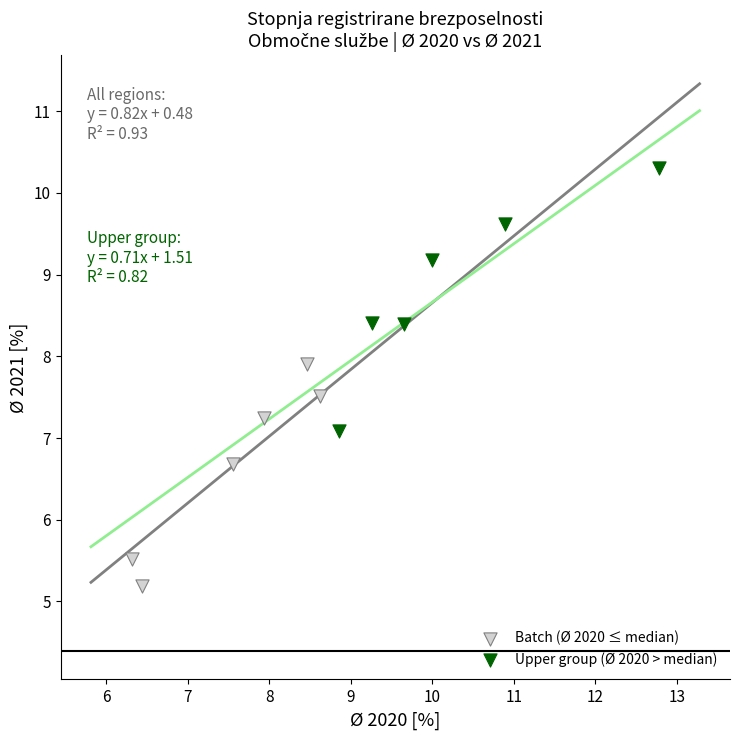

What are all the series names shown in the legend?

Batch (Ø 2020 ≤ median), Upper group (Ø 2020 > median)